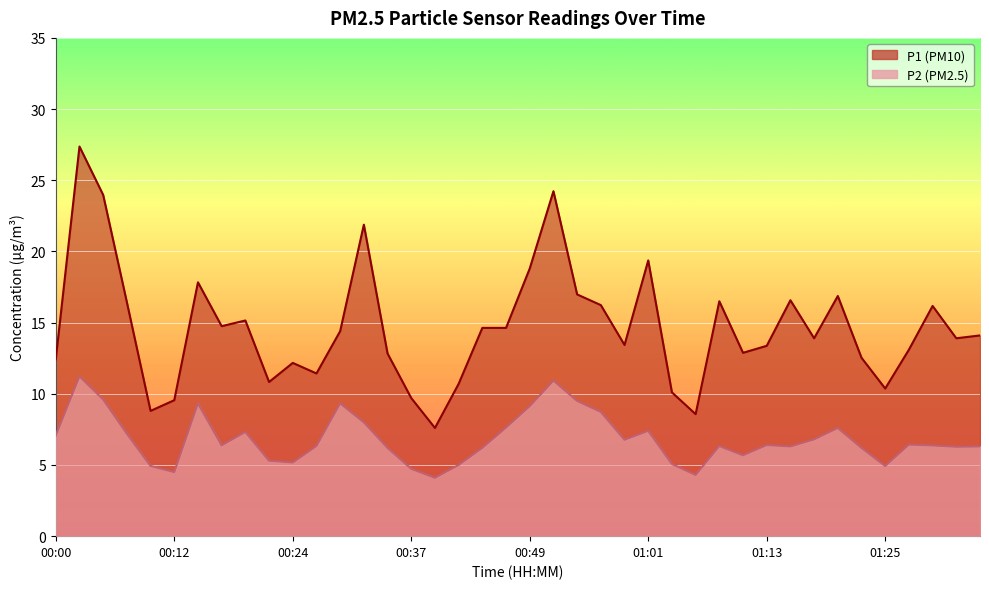

What is the total value across all series at 00:15?

27.2